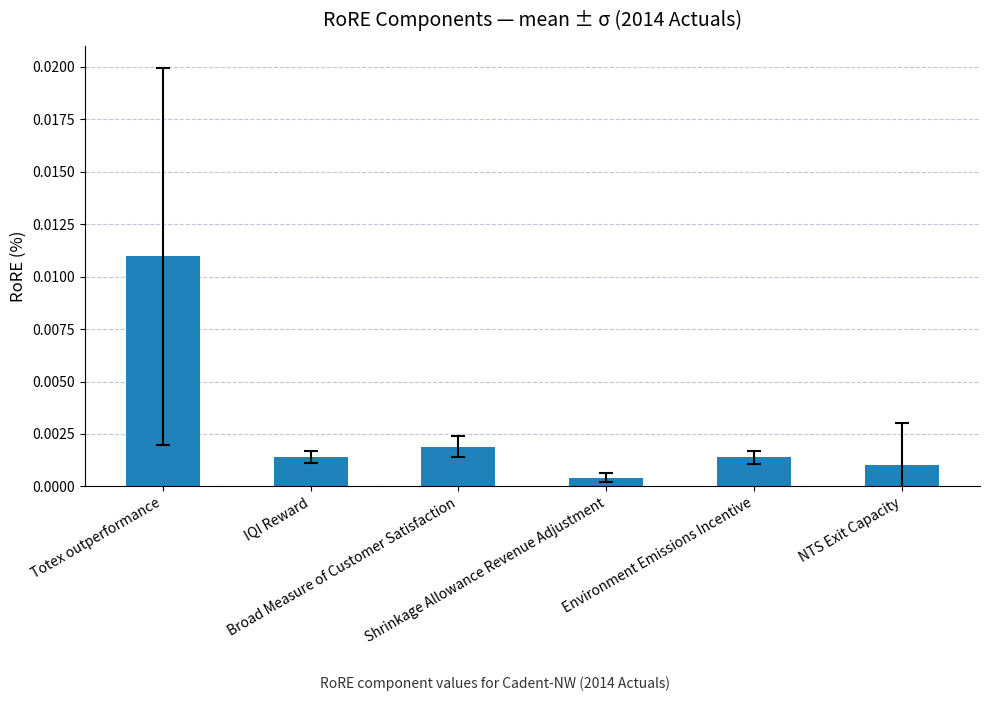

The value at Shrinkage Allowance Revenue Adjustment is 0.0. True or false?

True